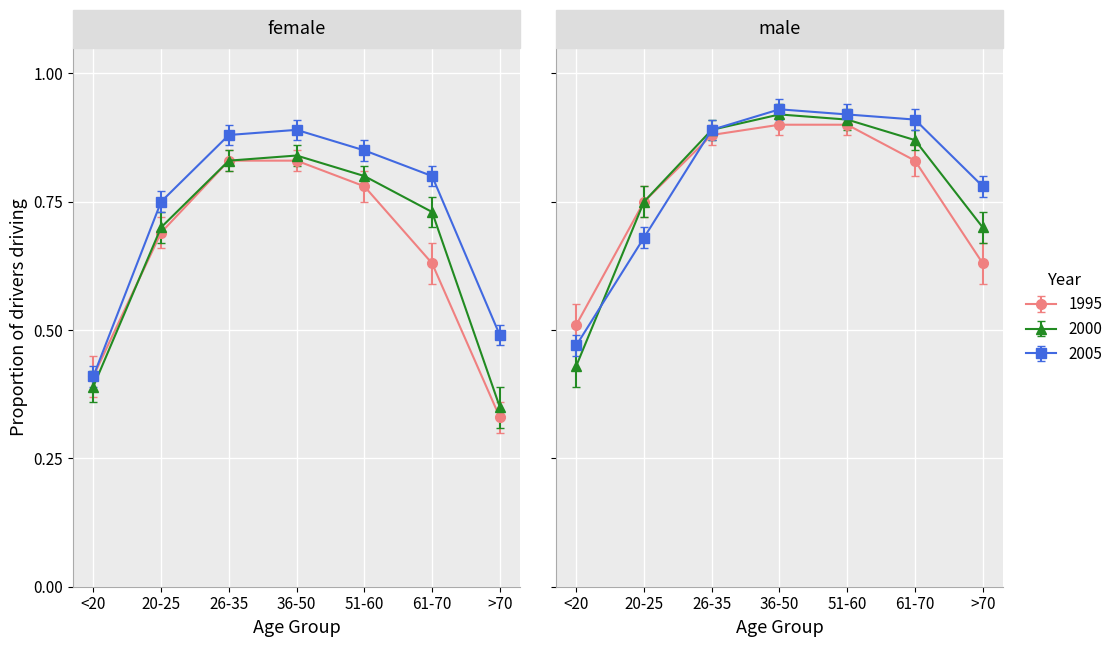

What is the difference between the second highest and second lowest values in the 2000 series?

0.4